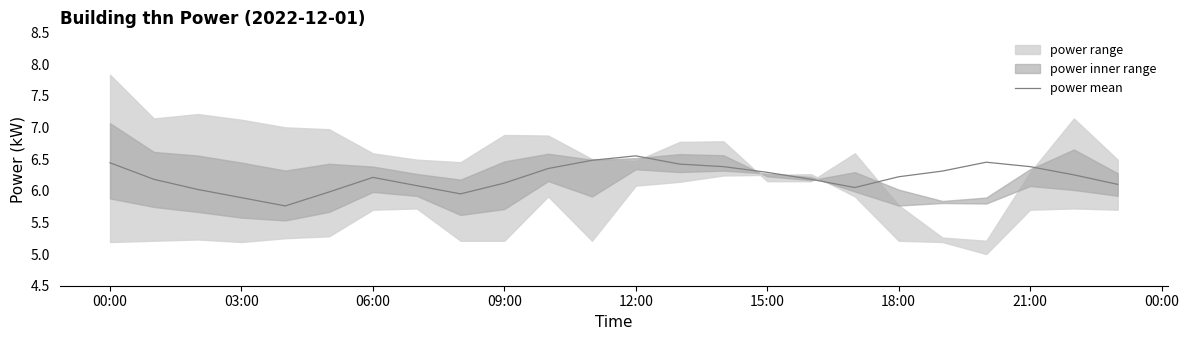

Count the number of categories in the chart.

24